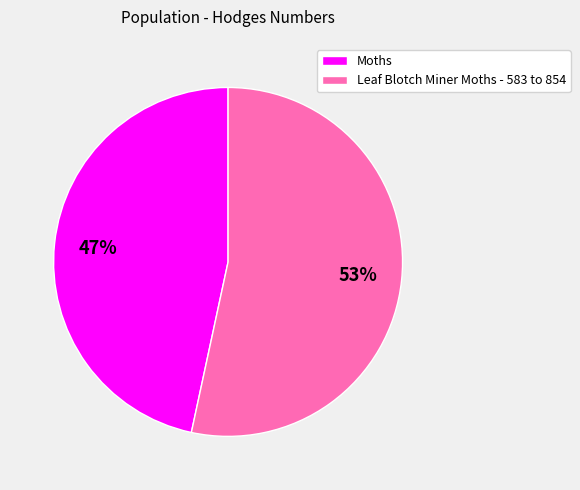

How many slices are in this pie chart?

2